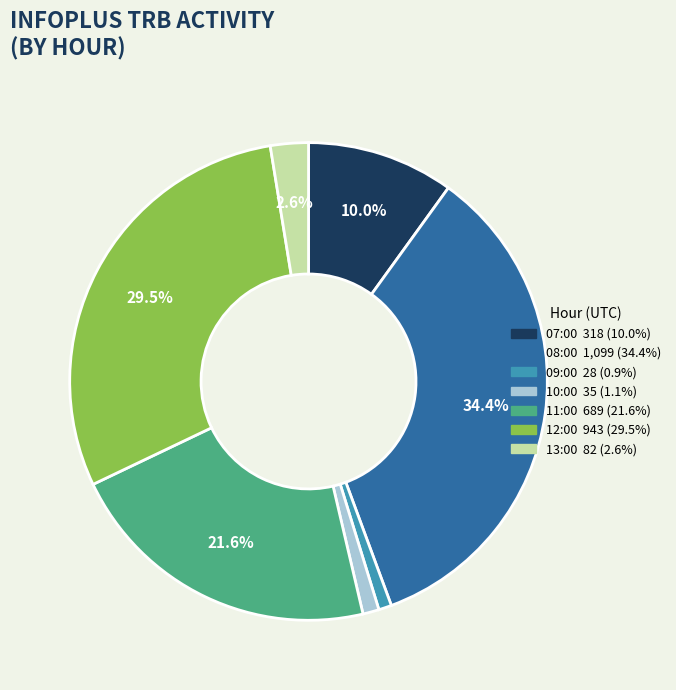

Is the sum of 13:00 and 10:00 greater than half?

No